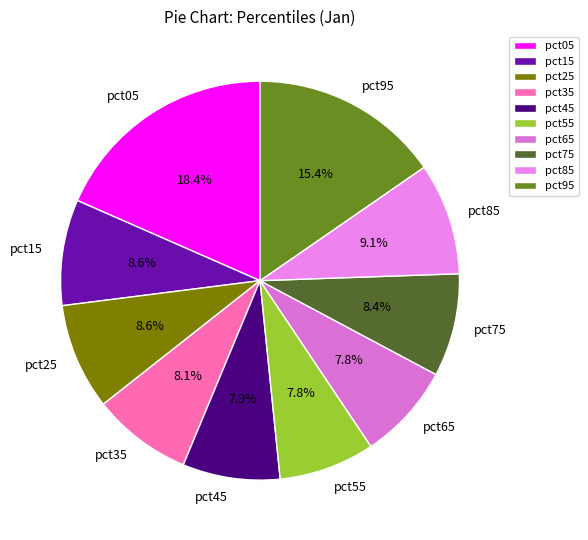

How many slices are in this pie chart?

10